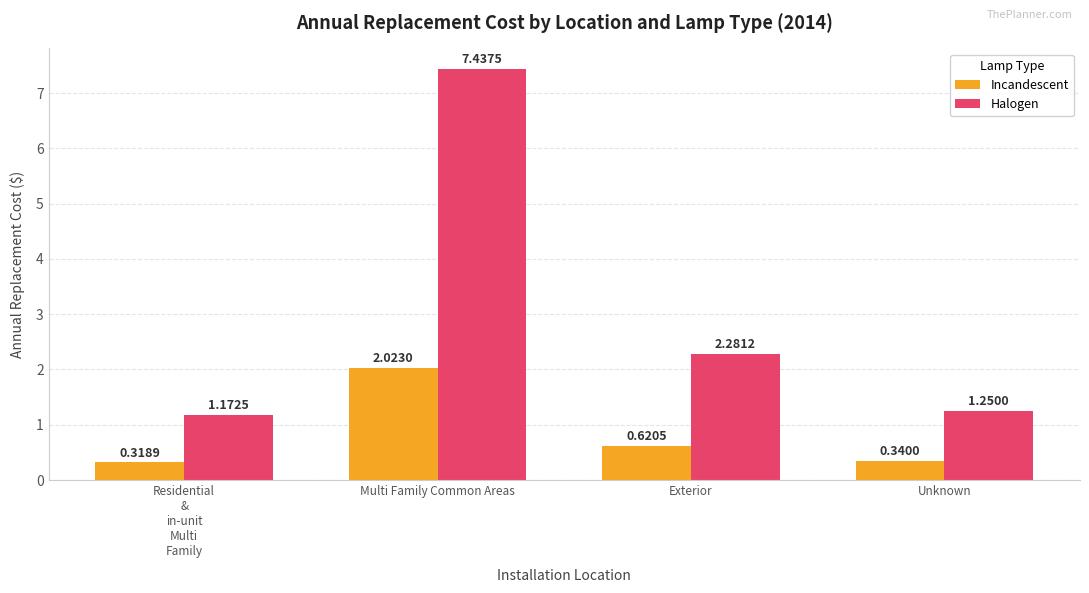

How many values in the Halogen series exceed 2?

2